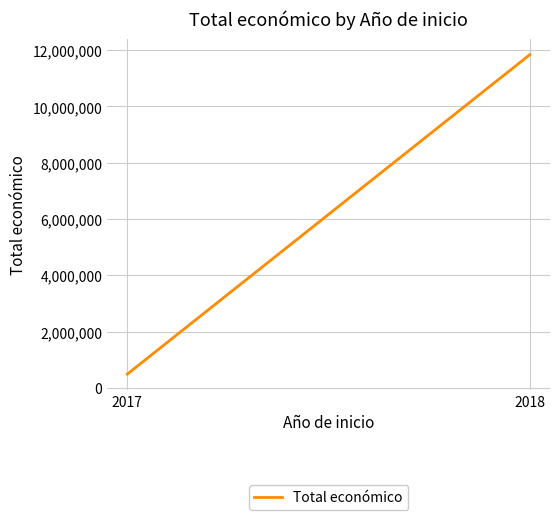

Rank the categories by value from lowest to highest.

2017, 2018